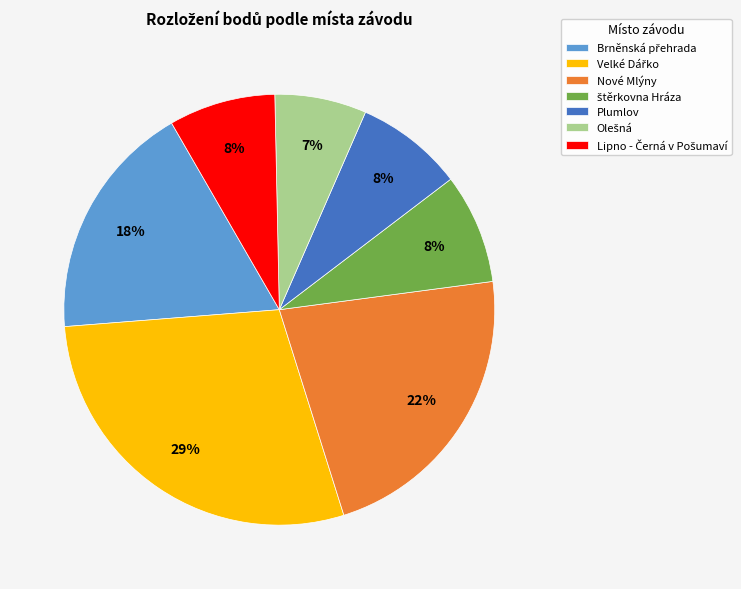

To the nearest percent, what is the average slice percentage?

14%